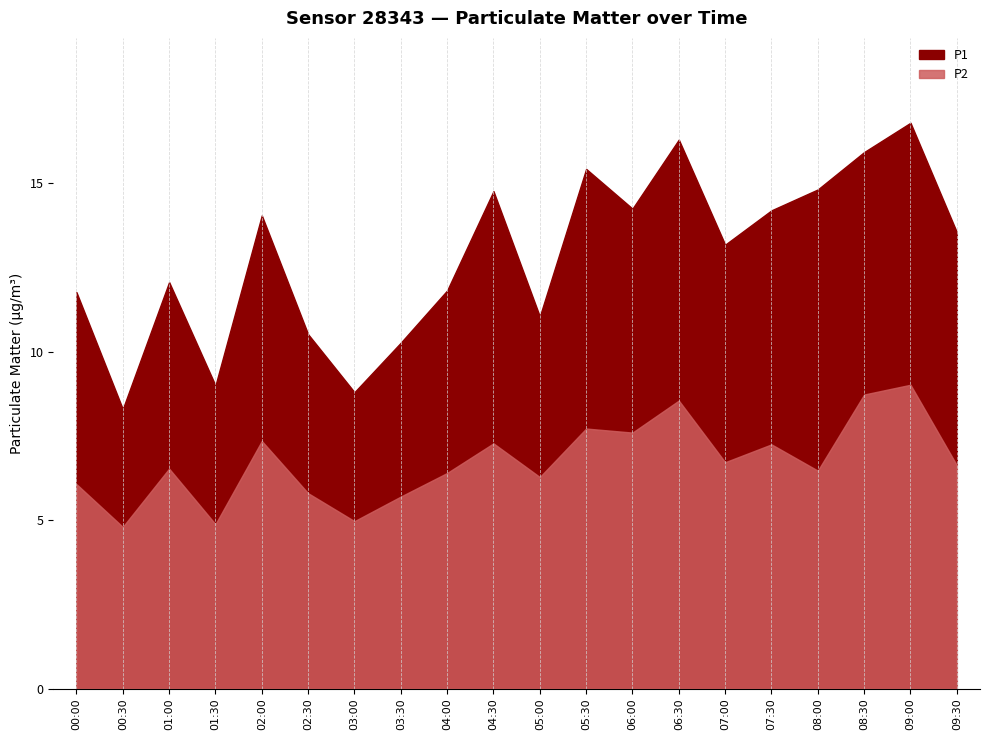

Which series has the largest total across all categories?

P1